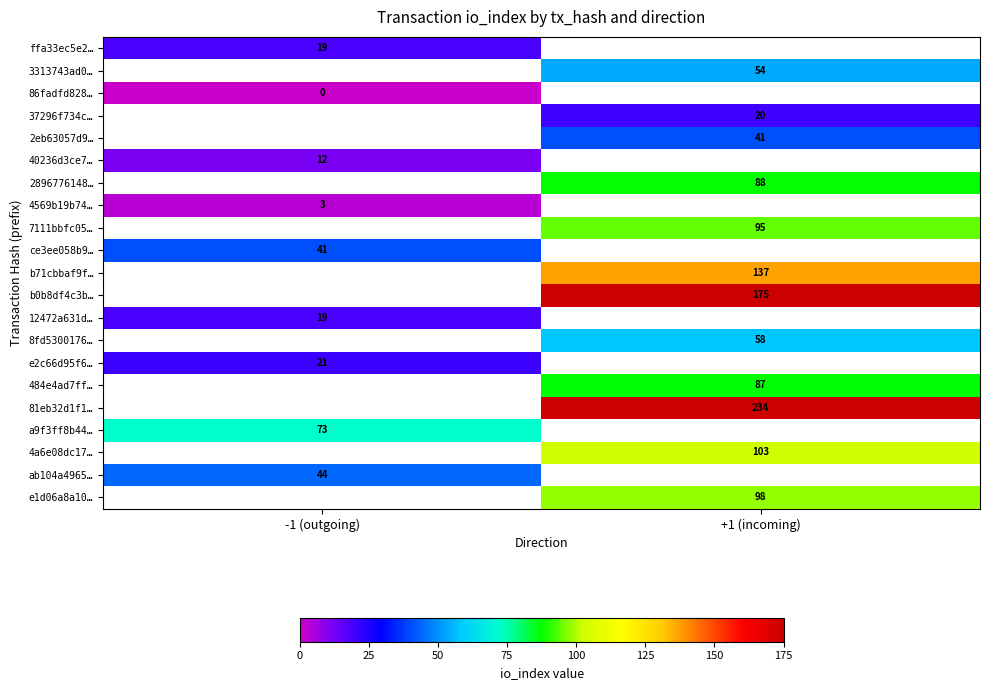

The 7111bbfc05… series shows 95 at +1 (incoming). True or false?

True